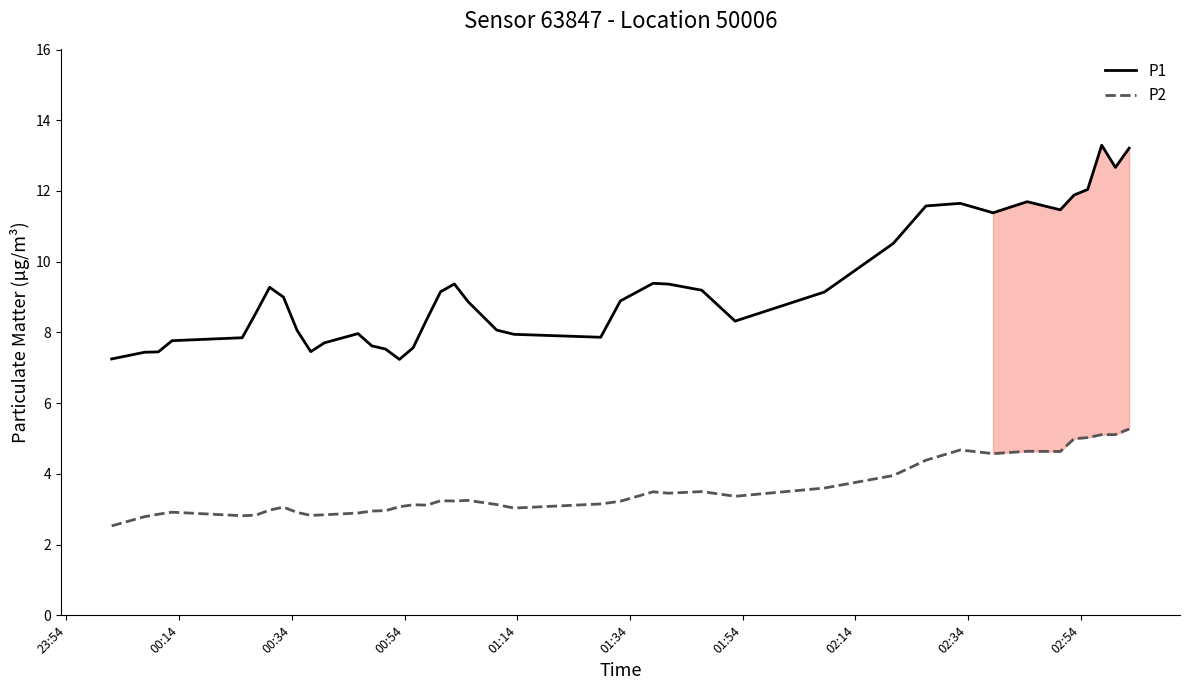

True or false: P2 has more than 2 points higher than both neighbors.

True